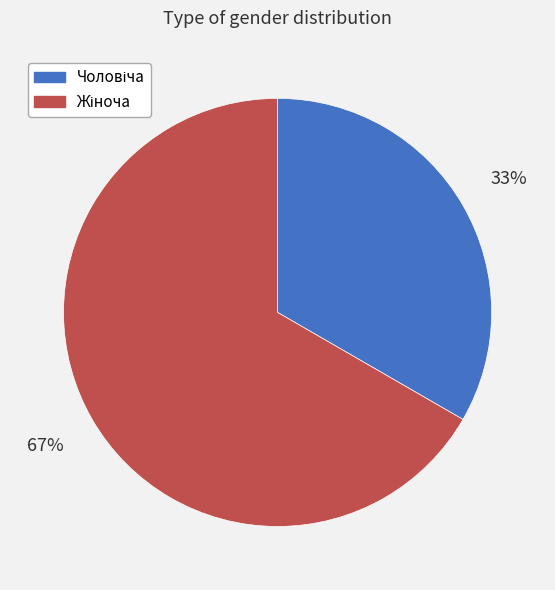

To the nearest percent, what is the average slice percentage?

50%